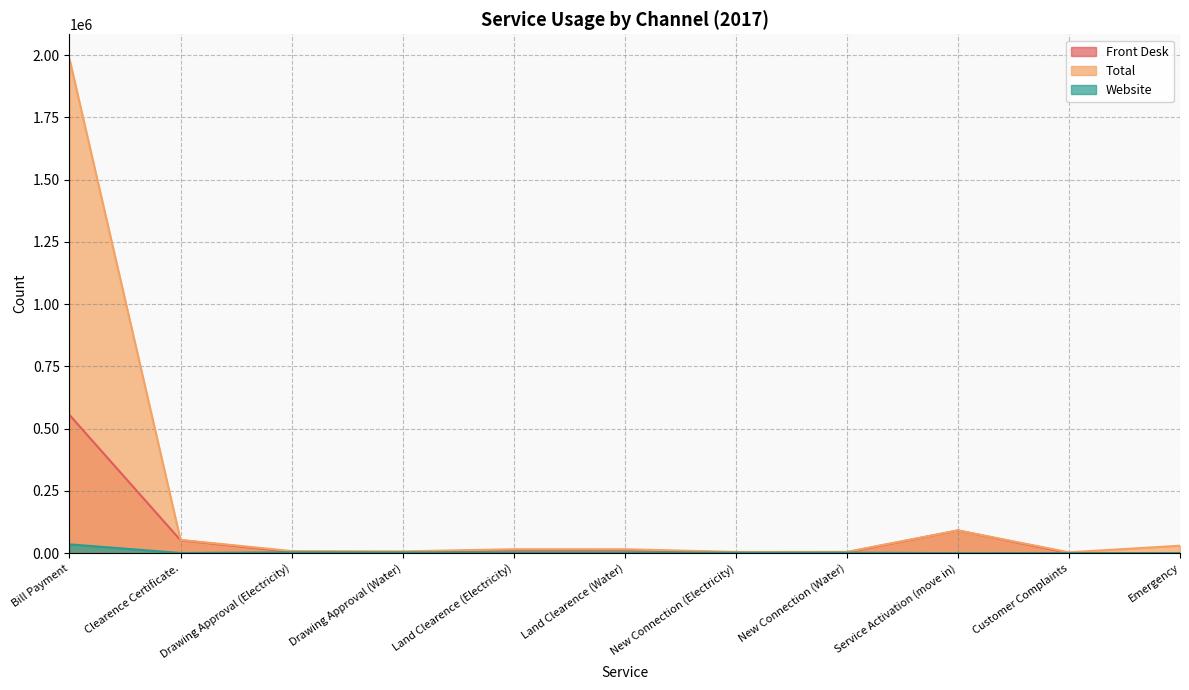

What is the difference between the maximum and minimum values in the Total series?

1981199